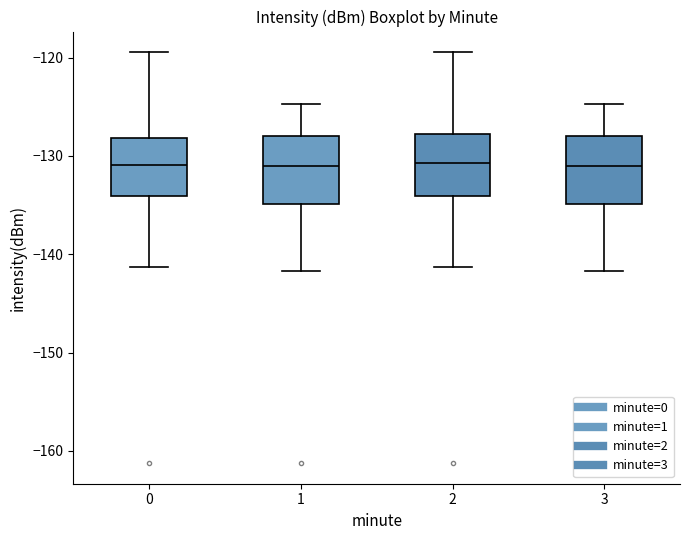

Reading left to right, transcribe this box plot: for each box, give where its median line is, the range the box spans, and where its two whiskers end, as read against the y-axis. The values are not printed on the chart, so give them approximately, as read against the axis.

0: median -131, box -134 to -128, whiskers -141 to -119
1: median -131, box -135 to -128, whiskers -142 to -125
2: median -131, box -134 to -128, whiskers -141 to -119
3: median -131, box -135 to -128, whiskers -142 to -125